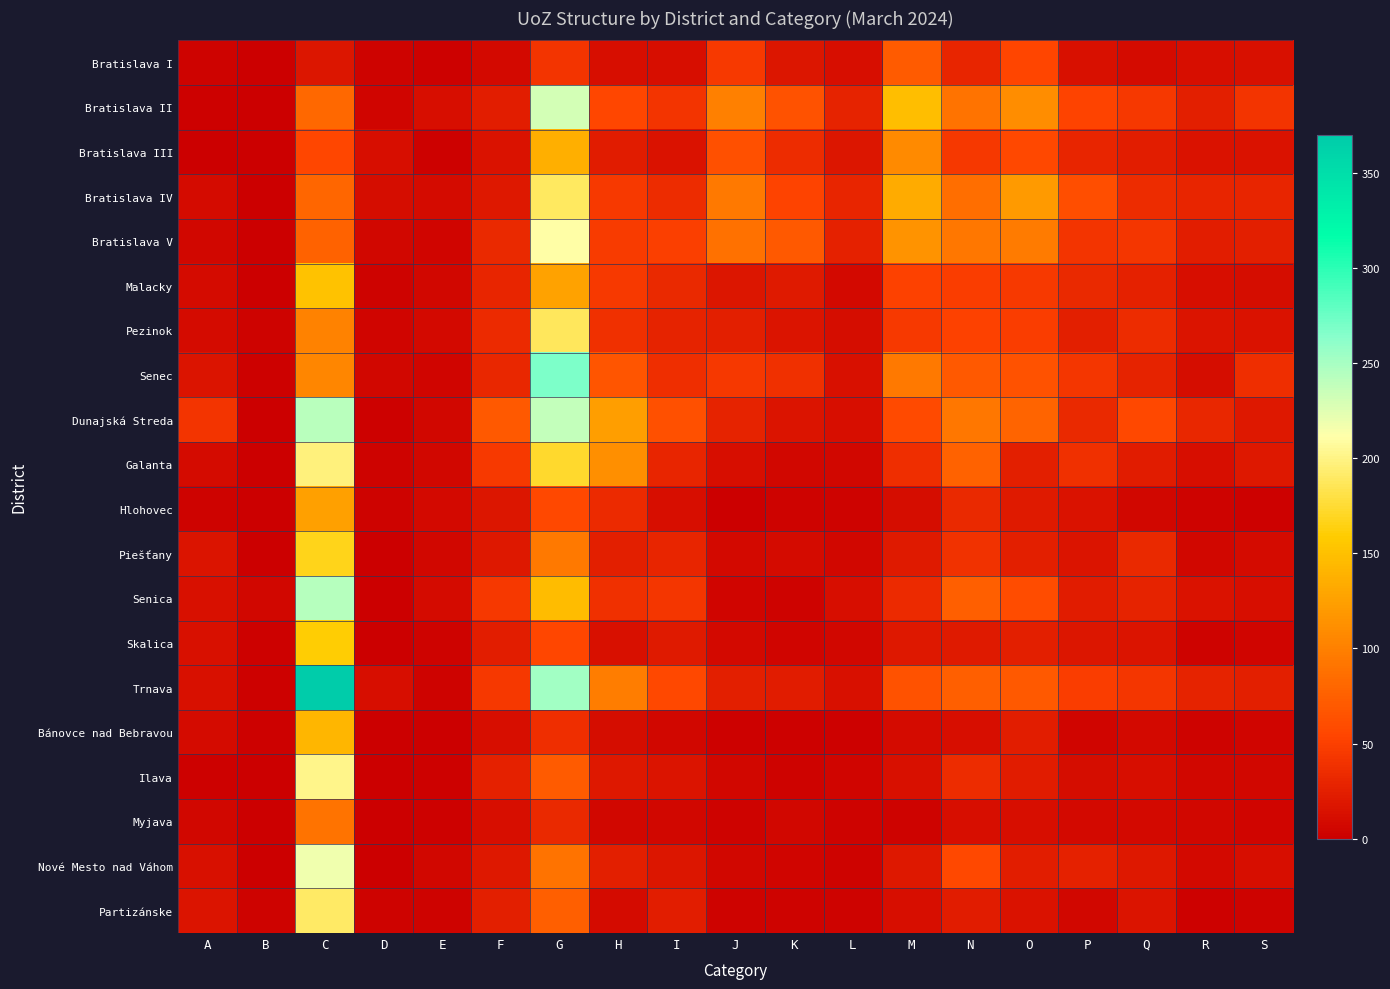

What is the total value across all series at Q?

516